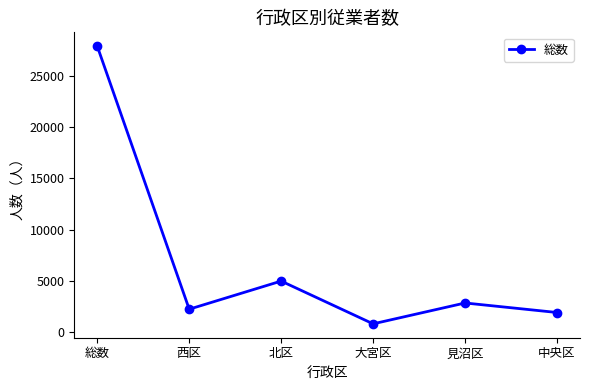

Reading left to right, extract all data points from this chart.

27937	2213	4964	781	2822	1890